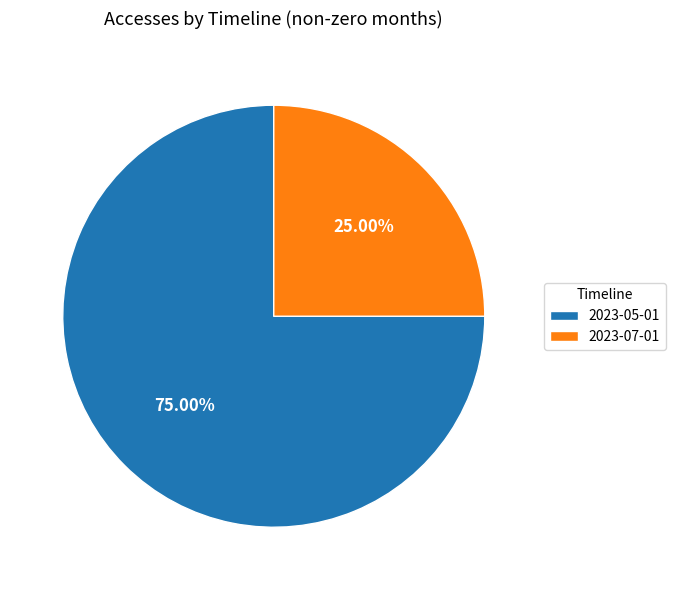

What percentage is the 2023-05-01 slice, to the nearest percent?

75%